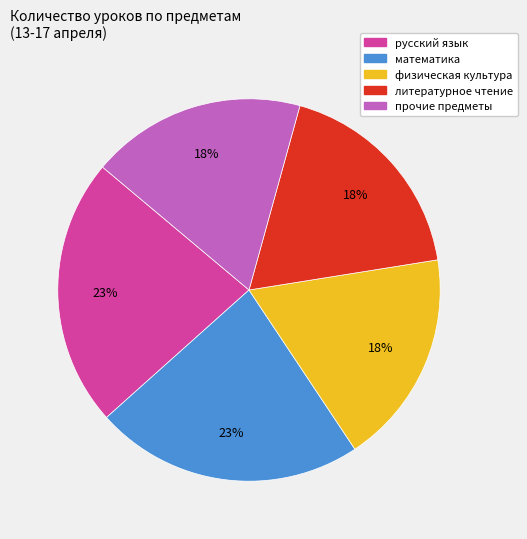

True or false: русский язык accounts for 23% of the total.

True